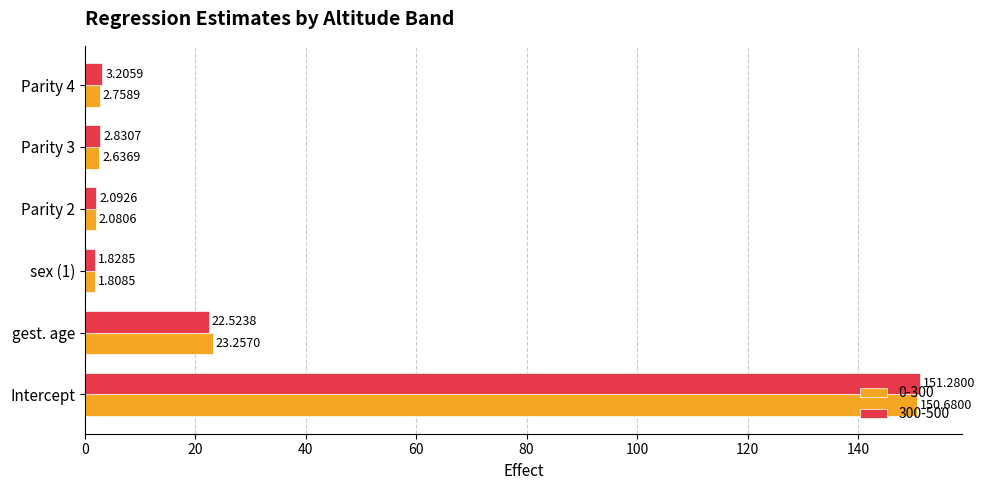

At which label is 0-300 closest to 76?

gest. age